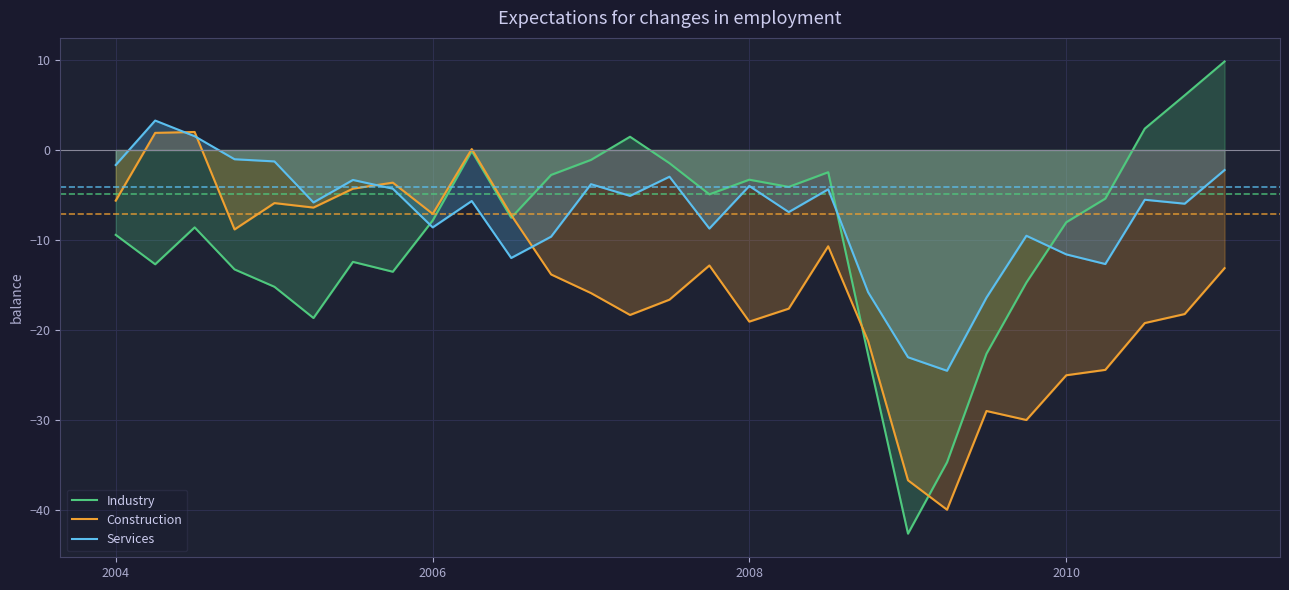

Which series has the widest spread of values?

Industry